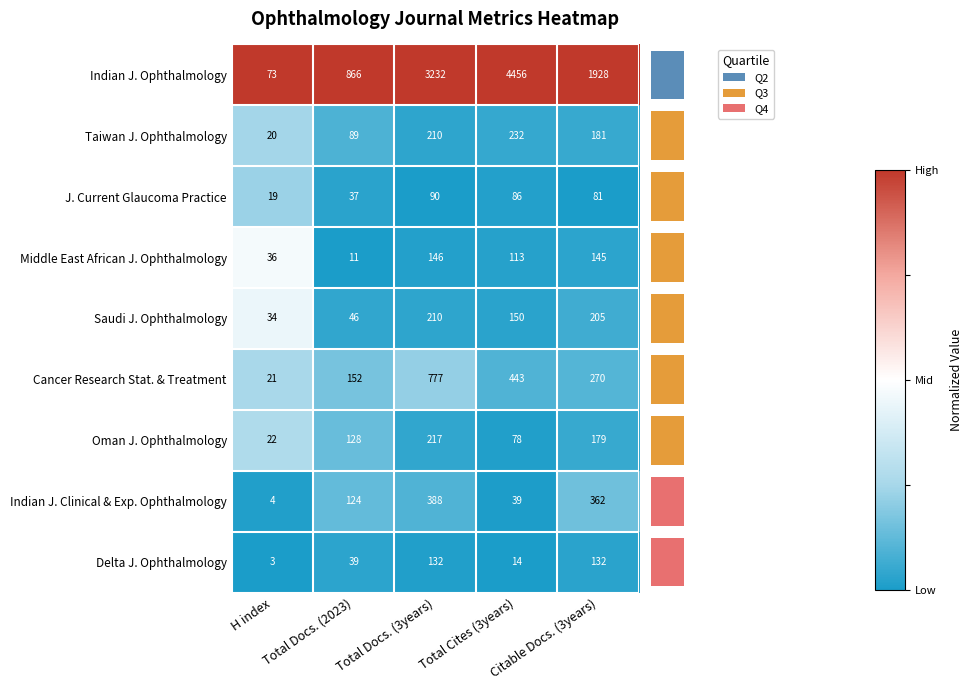

Is it true that Cancer Research Stat. & Treatment equals 443 at Total Cites (3years)?

True